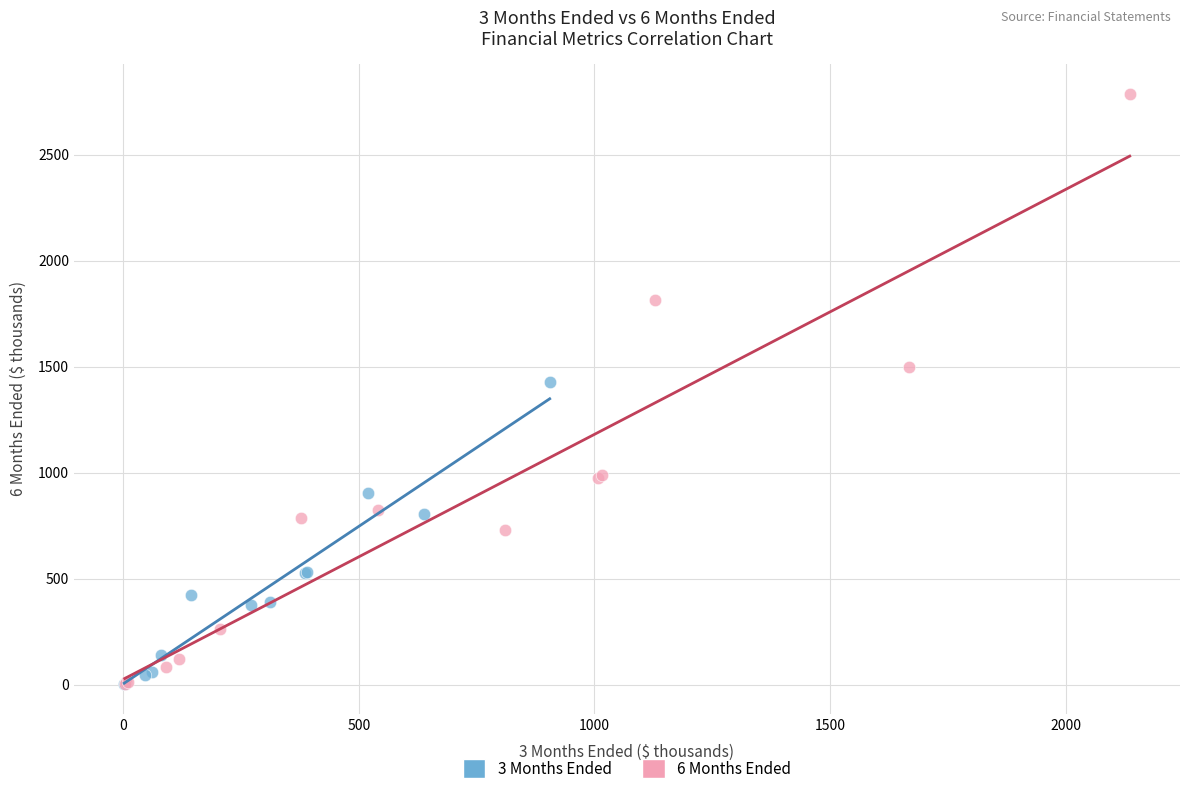

What are all the series names shown in the legend?

3 Months Ended, 6 Months Ended